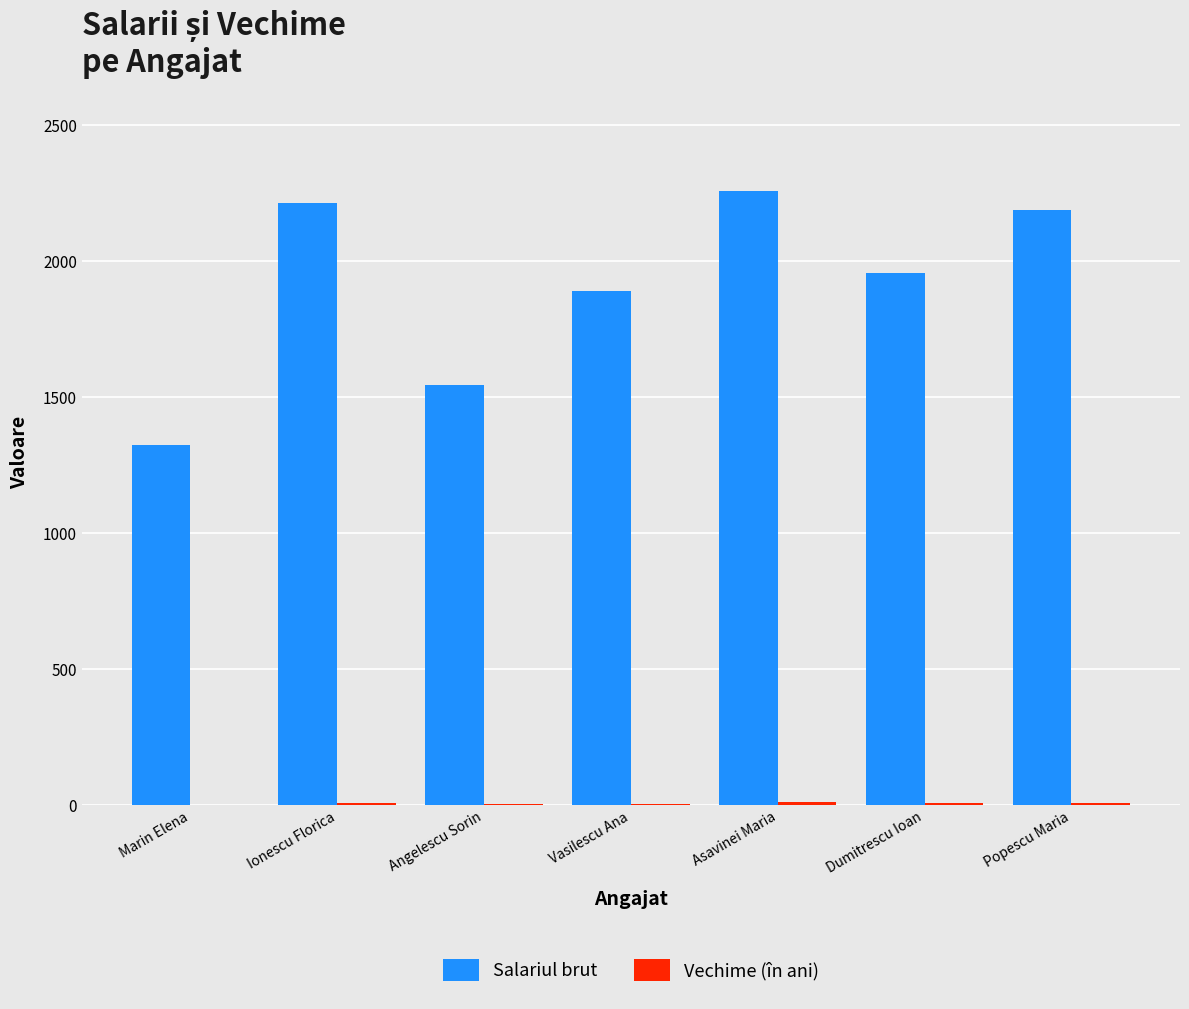

Count the number of data series in this chart.

2